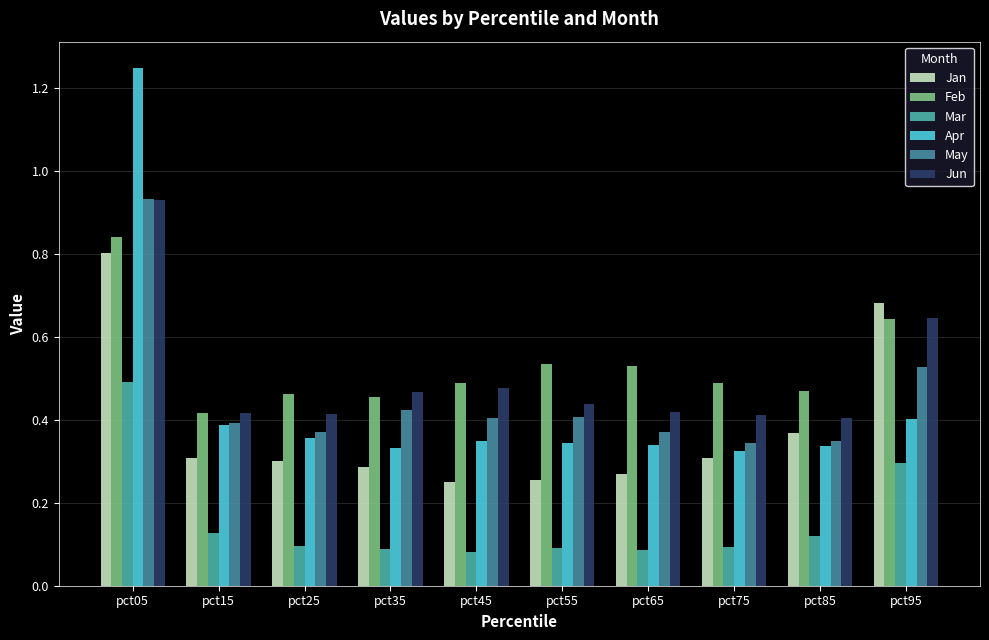

True or false: May has a value of 0.4 at pct25.

True